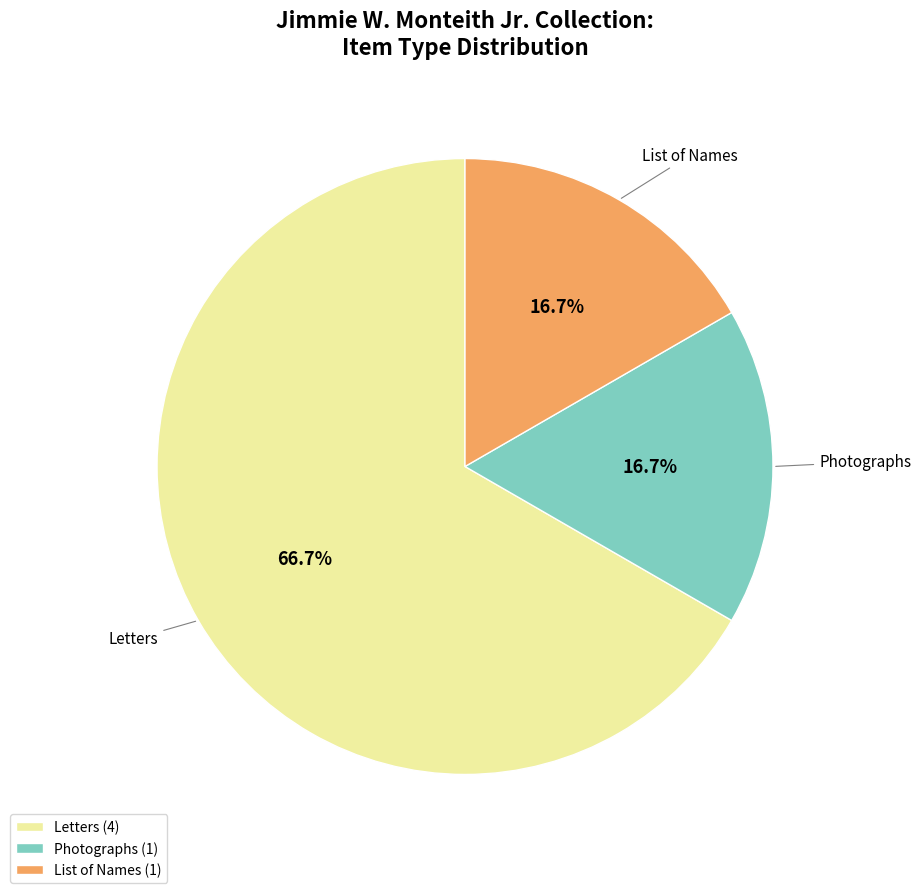

What is the ratio of the value at Photographs (1) to the value at Letters (4)?

0.3